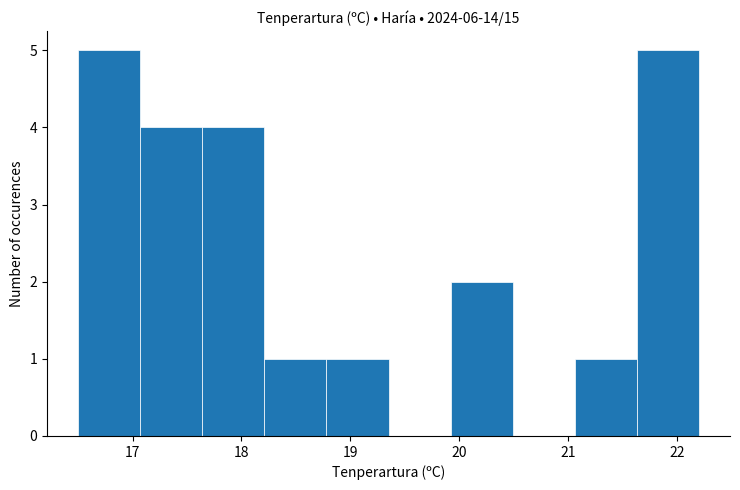

Reading left to right, transcribe this chart: for each bar, give the range it covers on the x-axis and its height. Neither the bar edges nor the heights are printed on the chart, so give them approximately, as read against the axes.

16.50 to 17.07: 5
17.07 to 17.64: 4
17.64 to 18.21: 4
18.21 to 18.78: 1
18.78 to 19.35: 1
19.35 to 19.92: 0
19.92 to 20.49: 2
20.49 to 21.06: 0
21.06 to 21.63: 1
21.63 to 22.20: 5